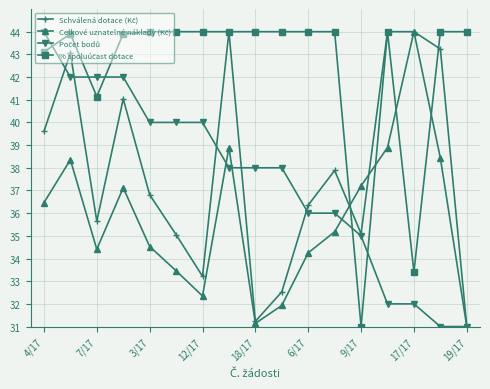

Reading right to left, list all the values displayed in this chart.

Schválená dotace (Kč): 31.0	43.2	44.0	44.0	35.1	37.9	36.4	32.5	31.2	44.0	33.2	35.1	36.8	41.0	35.6	43.1	39.6
Celkové uznatelné náklady (Kč): 31.0	38.4	44.0	38.9	37.2	35.2	34.2	31.9	31.1	38.9	32.3	33.5	34.5	37.1	34.4	38.4	36.5
Počet bodů: 31.0	31.0	32.0	32.0	35.0	36.0	36.0	38.0	38.0	38.0	40.0	40.0	40.0	42.0	42.0	42.0	44.0
% spoluúčast dotace: 44.0	44.0	33.4	44.0	31.0	44.0	44.0	44.0	44.0	44.0	44.0	44.0	44.0	43.9	41.1	43.9	43.1